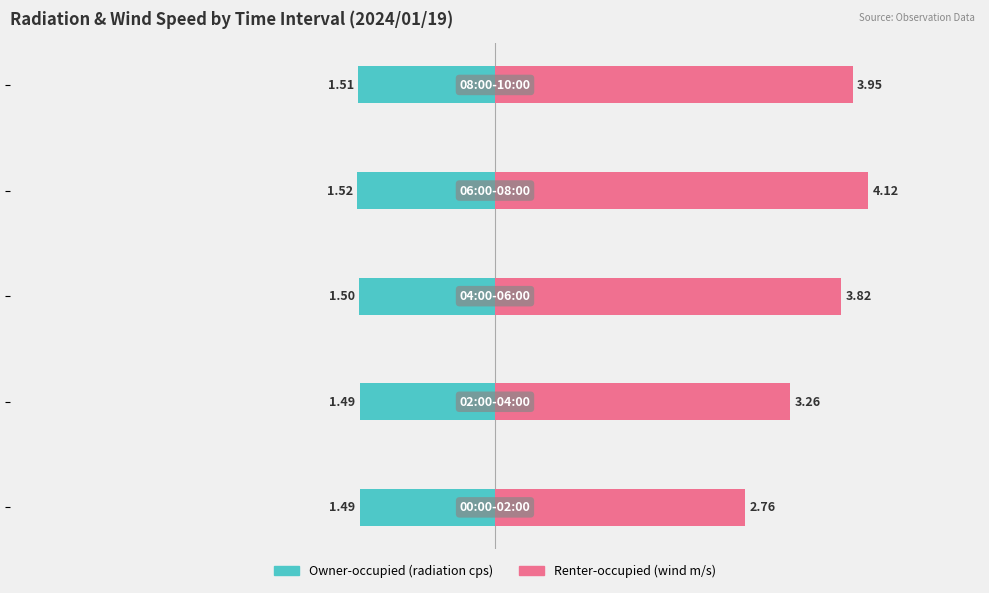

How many bars are there in each group?

2